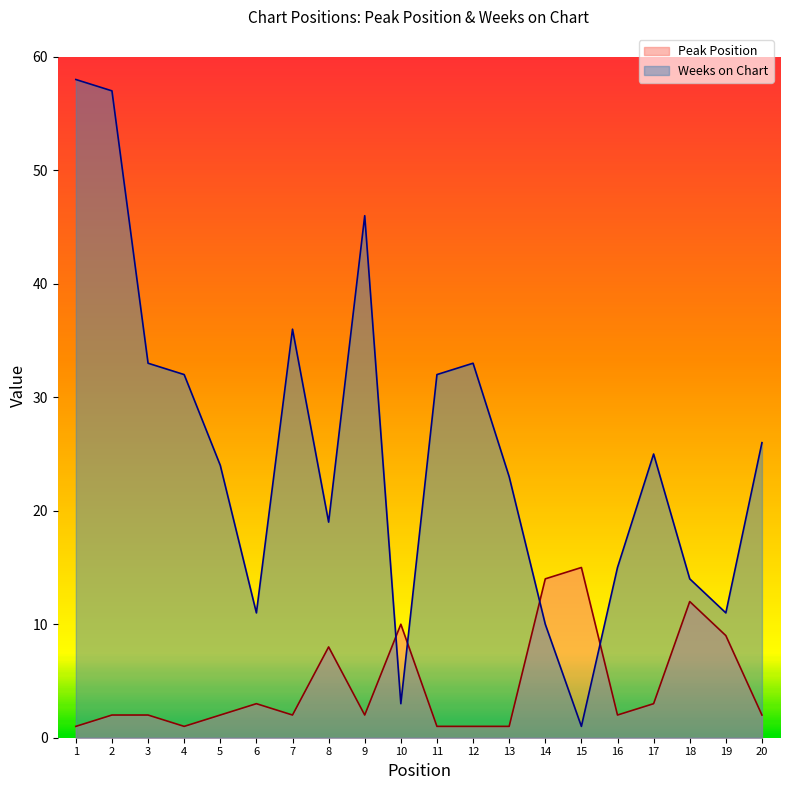

How many data points does each series have?

20